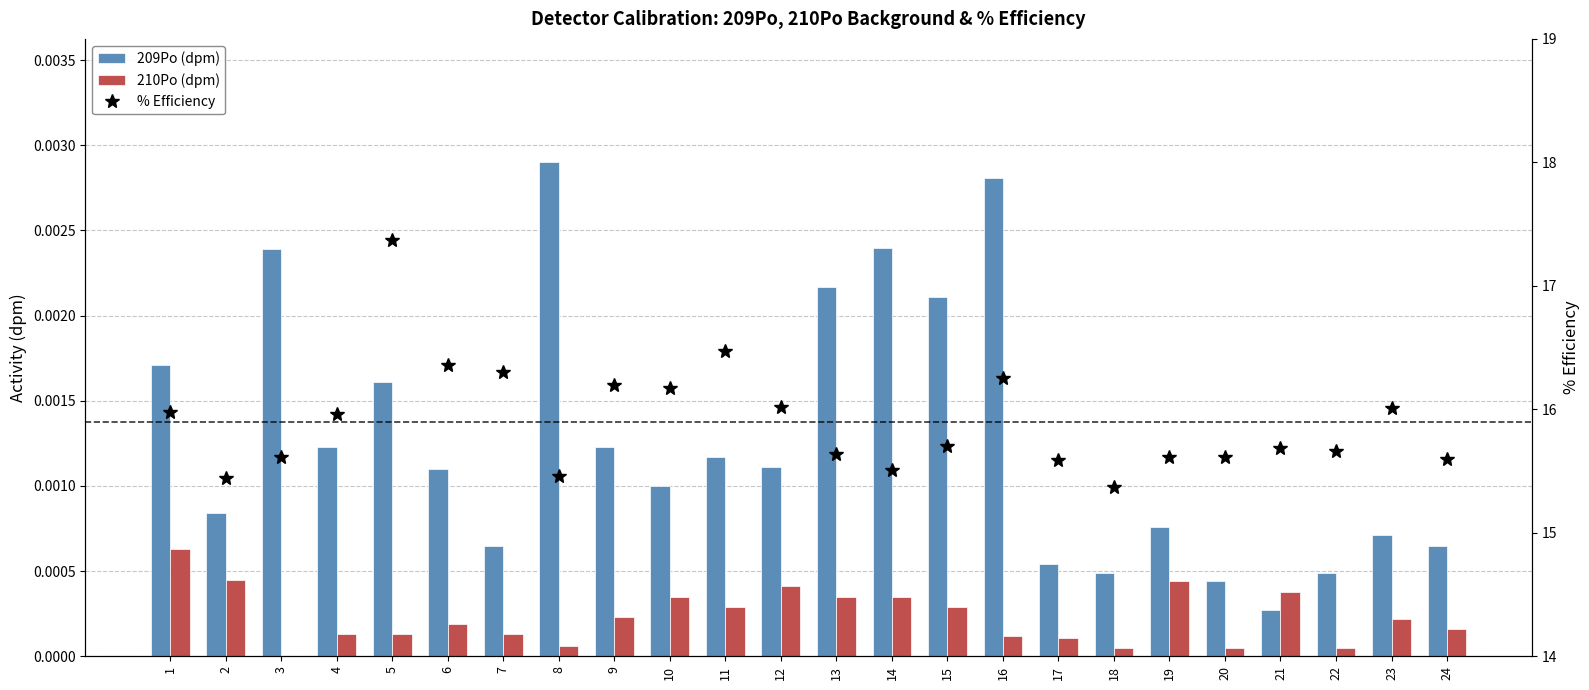

Are the bars grouped side by side (vs. stacked)?

Yes